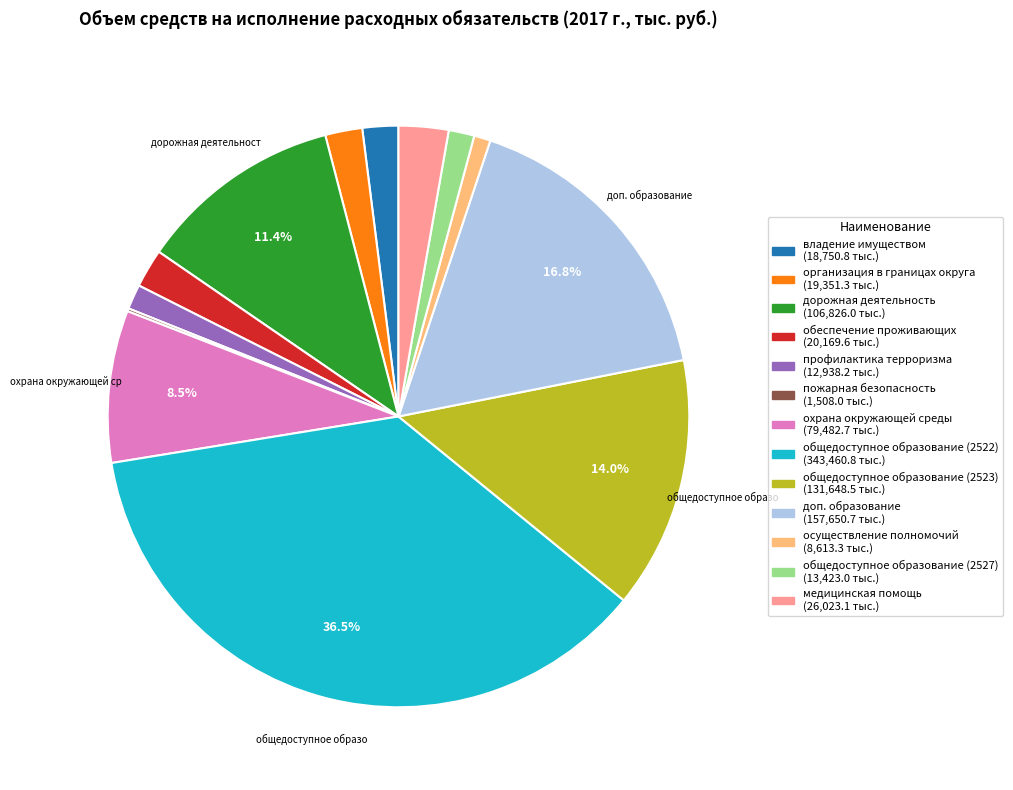

Is there any slice that represents more than half of the pie?

No